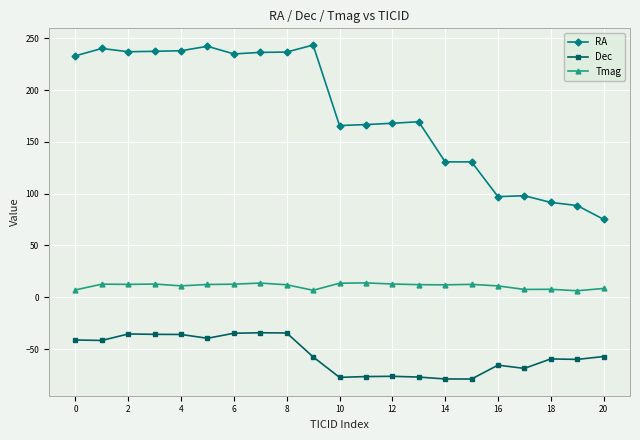

True or false: Tmag and RA intersect in this chart.

False